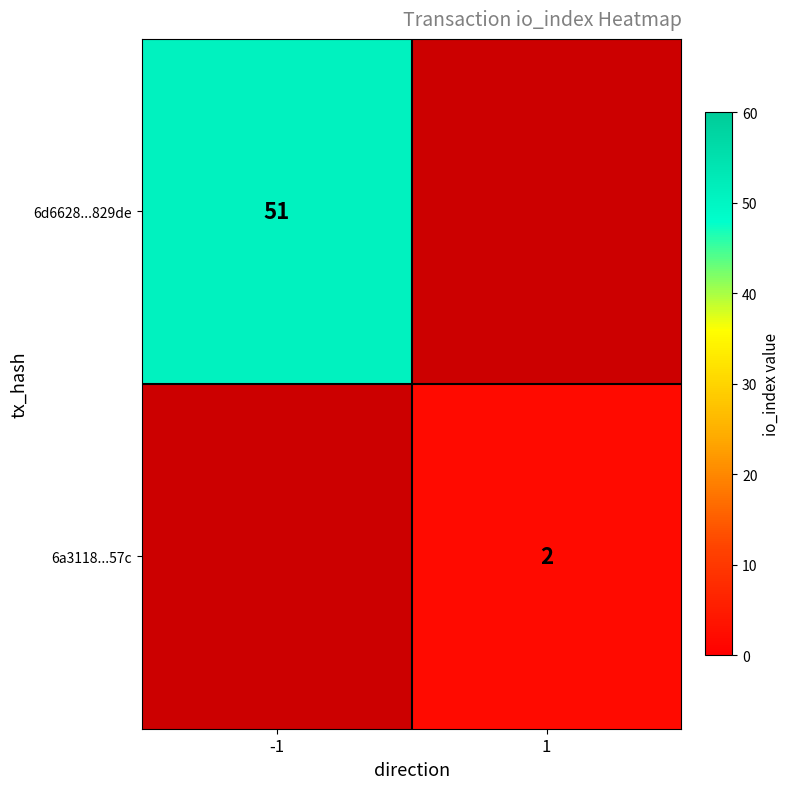

The value of 6d6628...829de at -1 is 71. True or false?

False